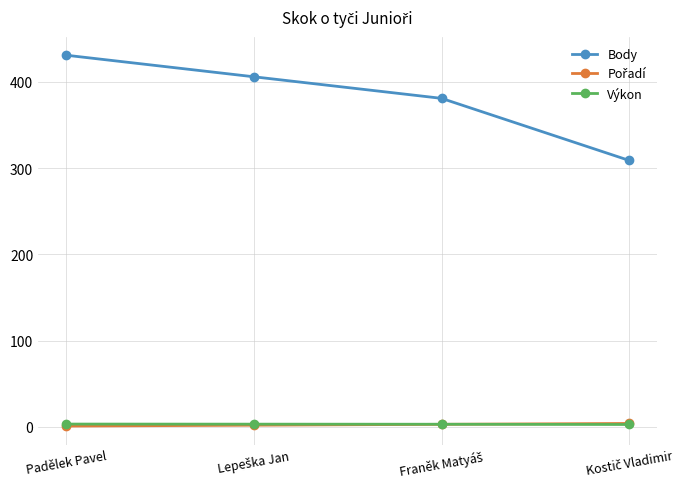

What is the value of the Body point at the 3rd from the left?

381.0